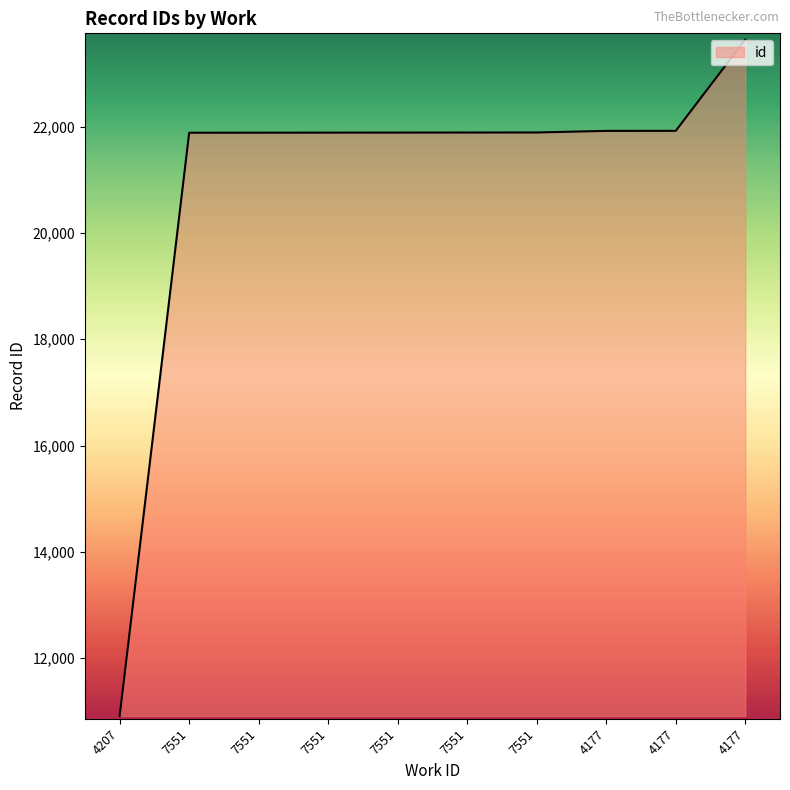

Approximately how many times larger is the value at 7551 compared to 7551?

1.0